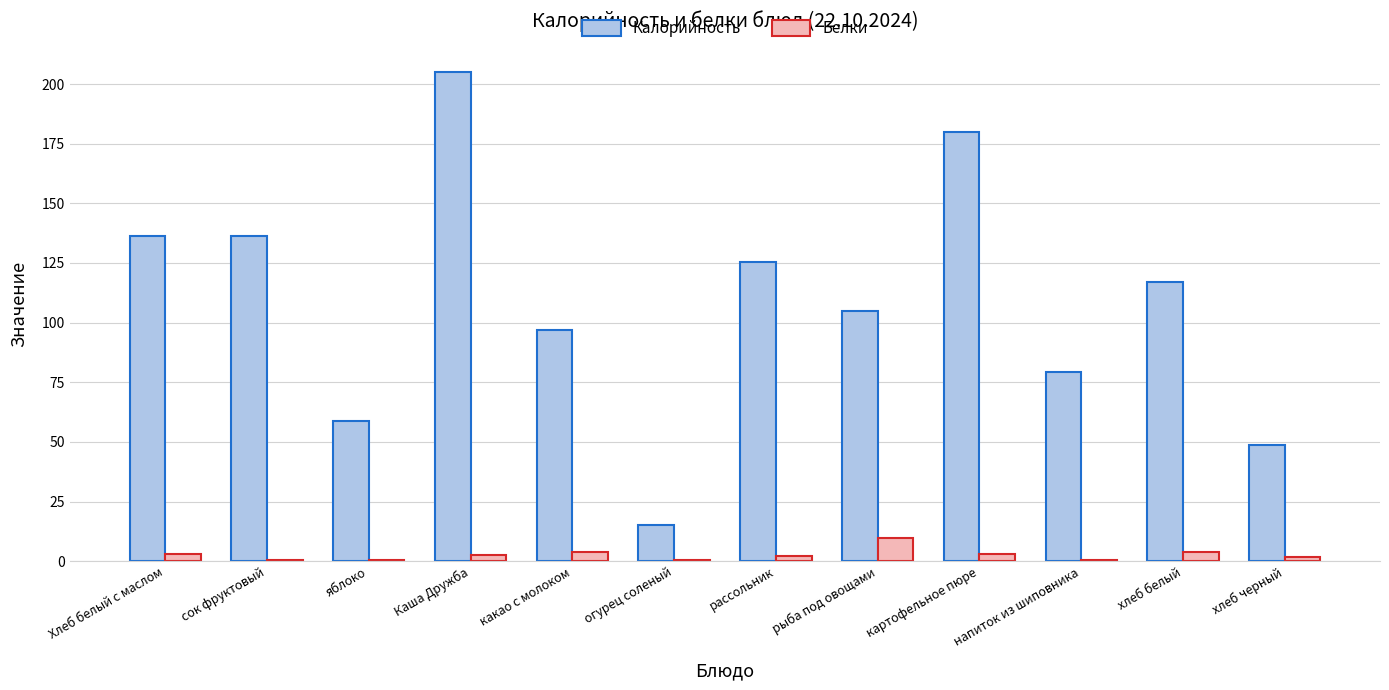

True or false: Белки has a value of 3.1 at картофельное пюре.

True